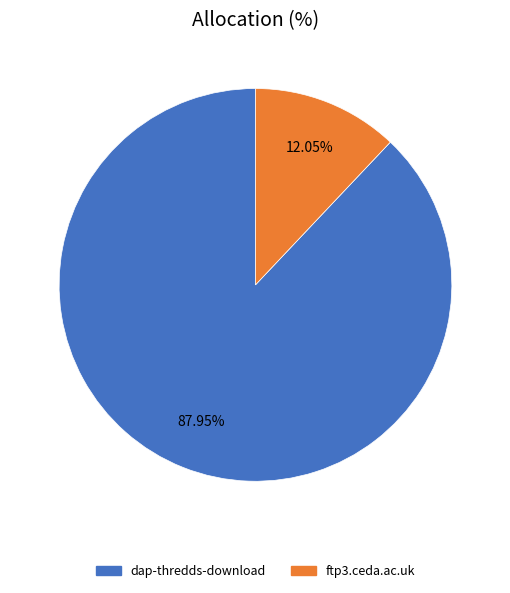

Count the number of slices in the pie.

2